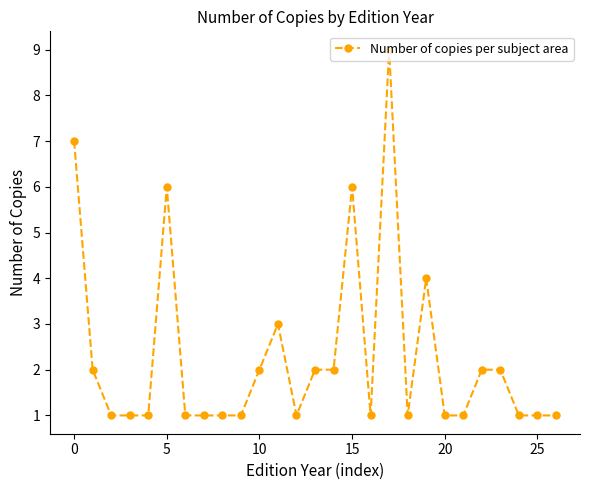

What is the greatest value displayed?

9